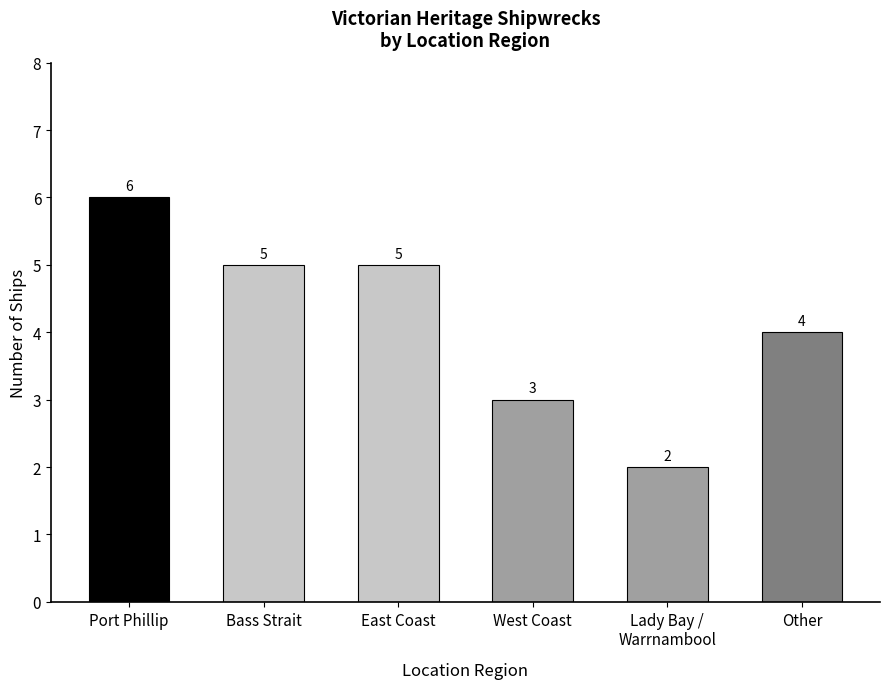

The chart shows a value of 1 at Lady Bay / Warrnambool. True or false?

False